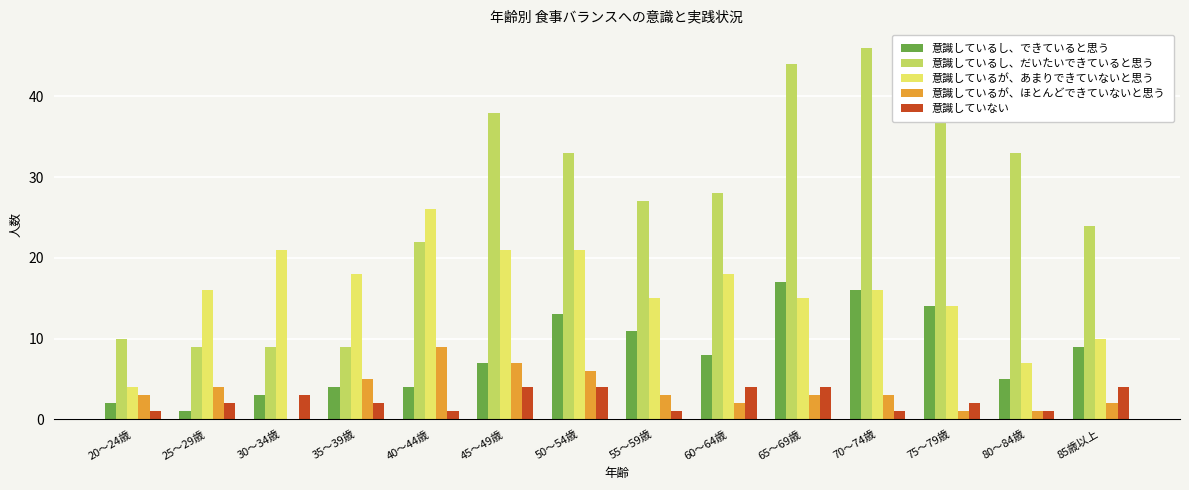

Reading right to left, list all the values displayed in this chart.

意識しているし、できていると思う: 9	5	14	16	17	8	11	13	7	4	4	3	1	2
意識しているし、だいたいできていると思う: 24	33	40	46	44	28	27	33	38	22	9	9	9	10
意識しているが、あまりできていないと思う: 10	7	14	16	15	18	15	21	21	26	18	21	16	4
意識しているが、ほとんどできていないと思う: 2	1	1	3	3	2	3	6	7	9	5	0	4	3
意識していない: 4	1	2	1	4	4	1	4	4	1	2	3	2	1